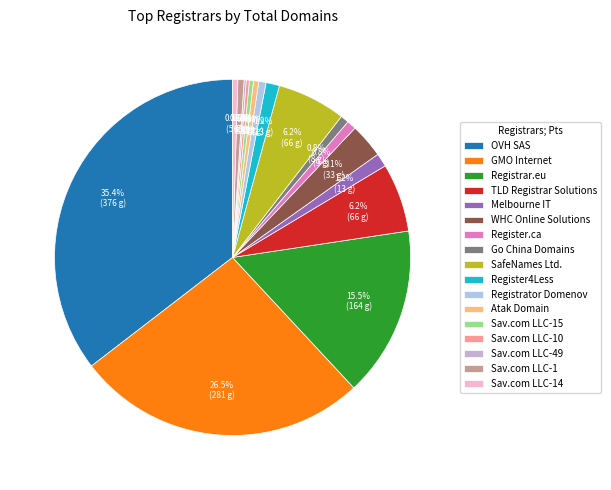

Is Register4Less the majority of the pie?

No